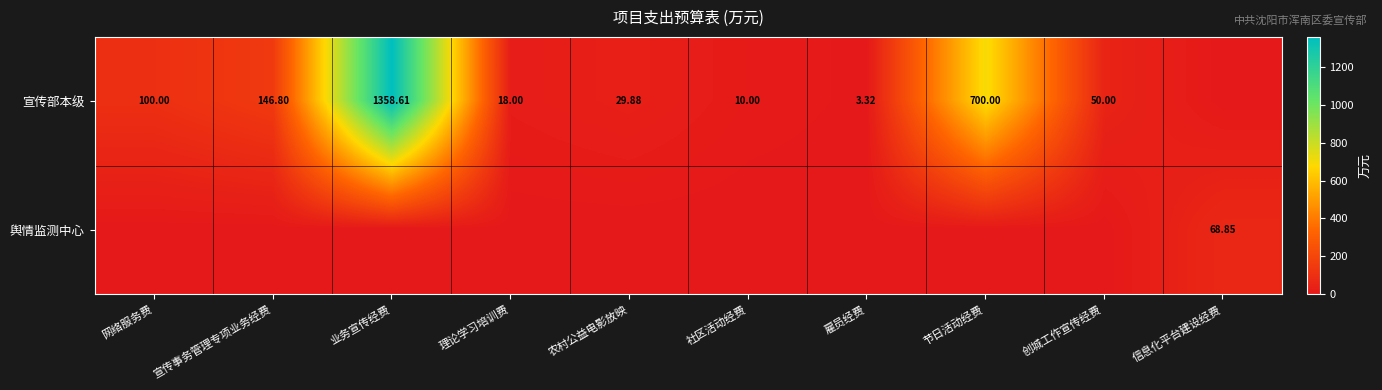

What is the sum of the 舆情监测中心 values at 创城工作宣传经费 and 信息化平台建设经费?

68.8